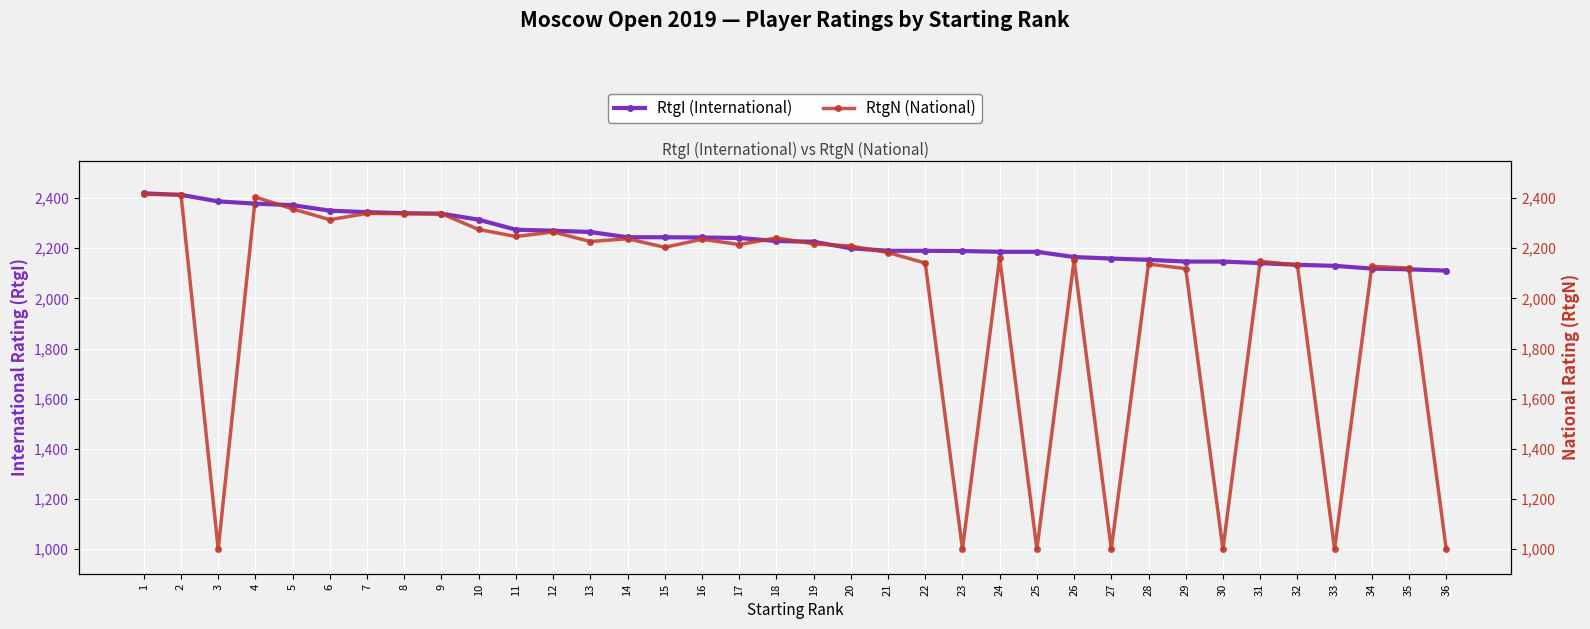

At which label does RtgI (International) reach its peak?

1